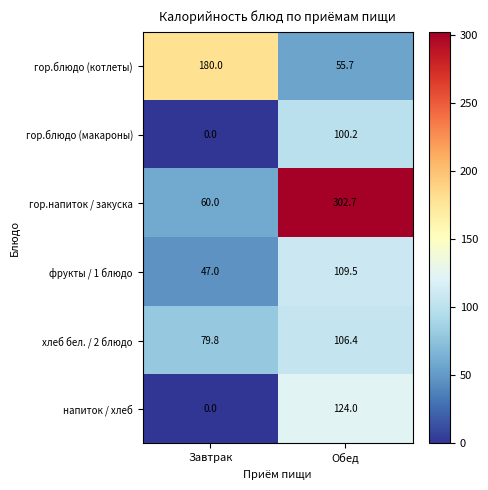

What is the difference between the напиток / хлеб values at Завтрак and Обед?

124.0